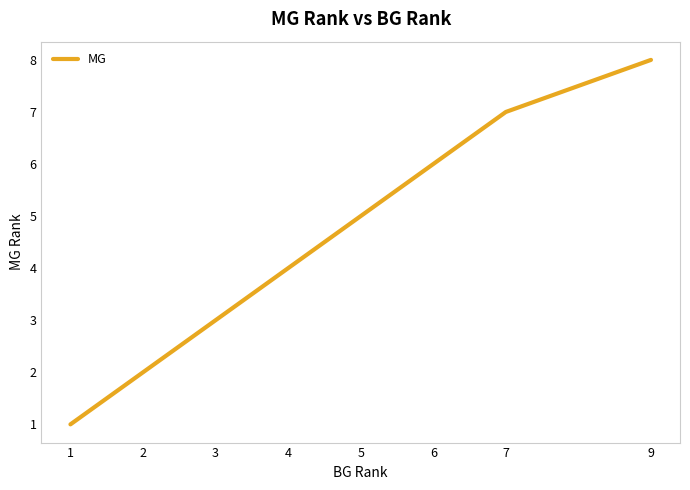

Reading left to right, extract all data points from this chart.

1	2	3	4	5	6	7	8